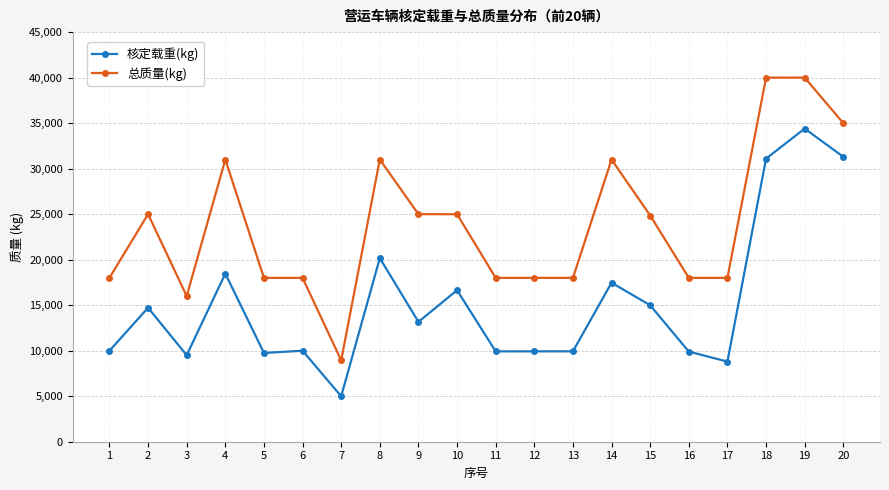

What is the value of the 核定载重(kg) point at the 2nd from the left?

14720